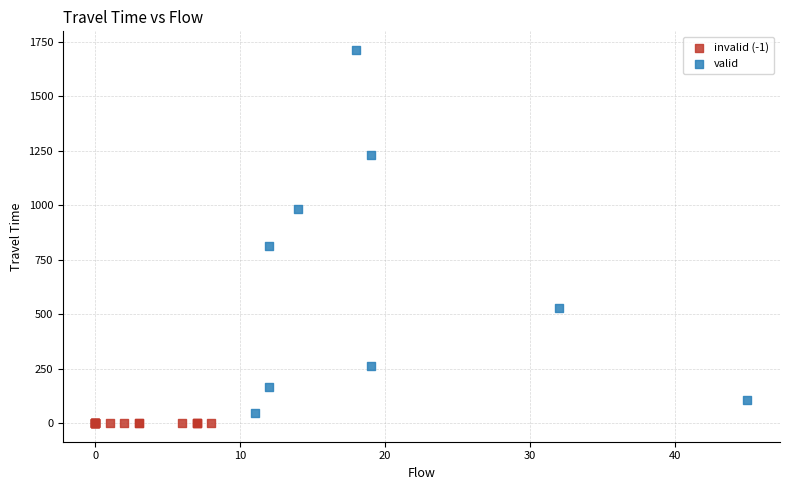

Which series reaches the maximum Y coordinate?

valid